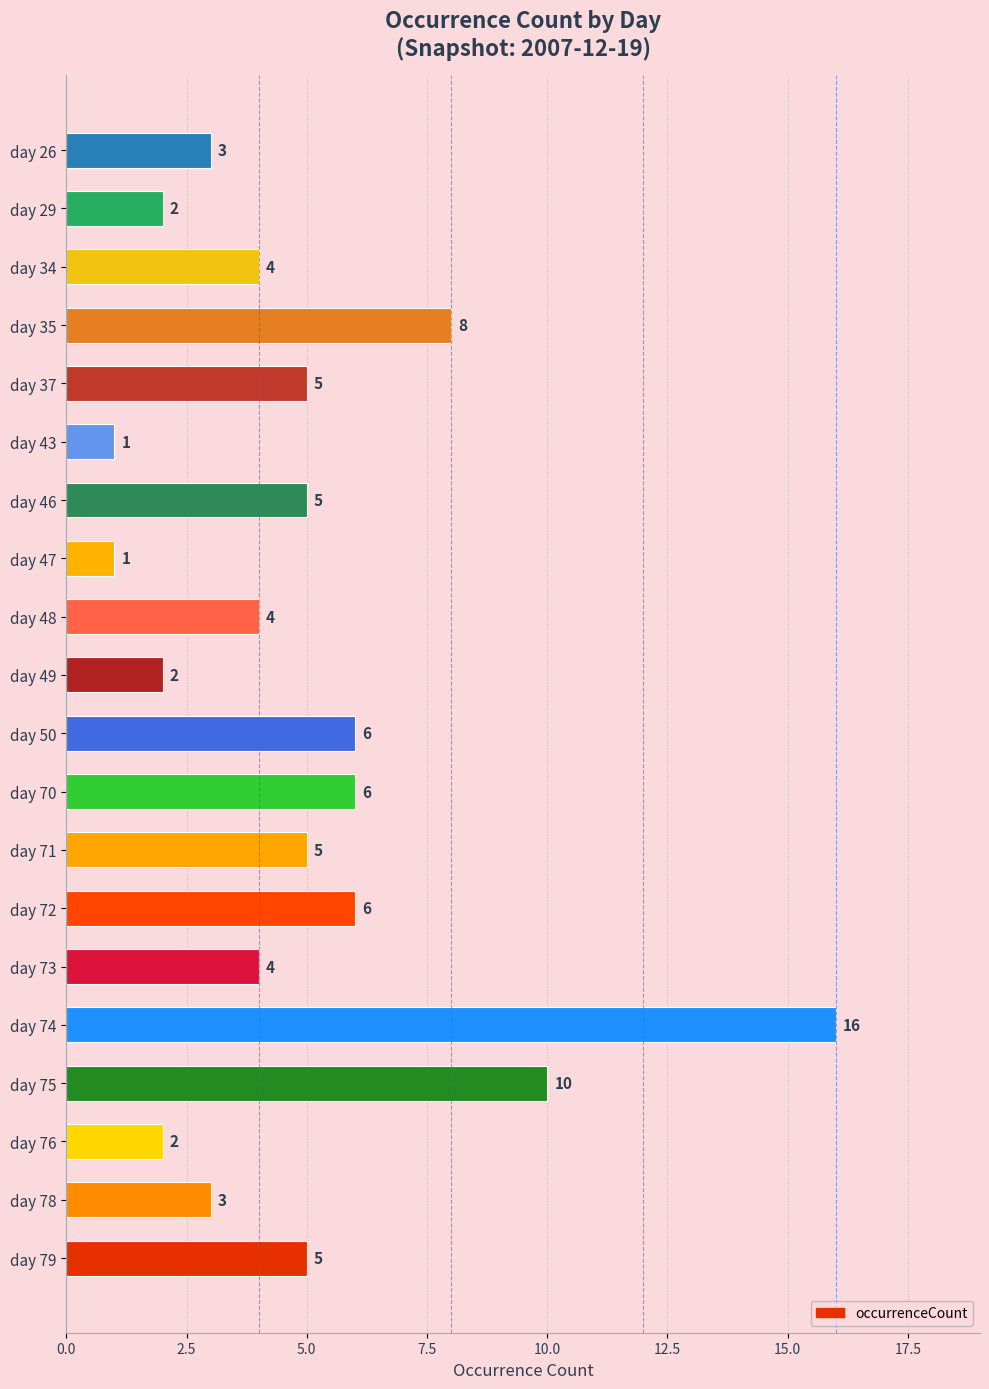

Approximately how many times larger is the value at day 78 compared to day 76?

1.5